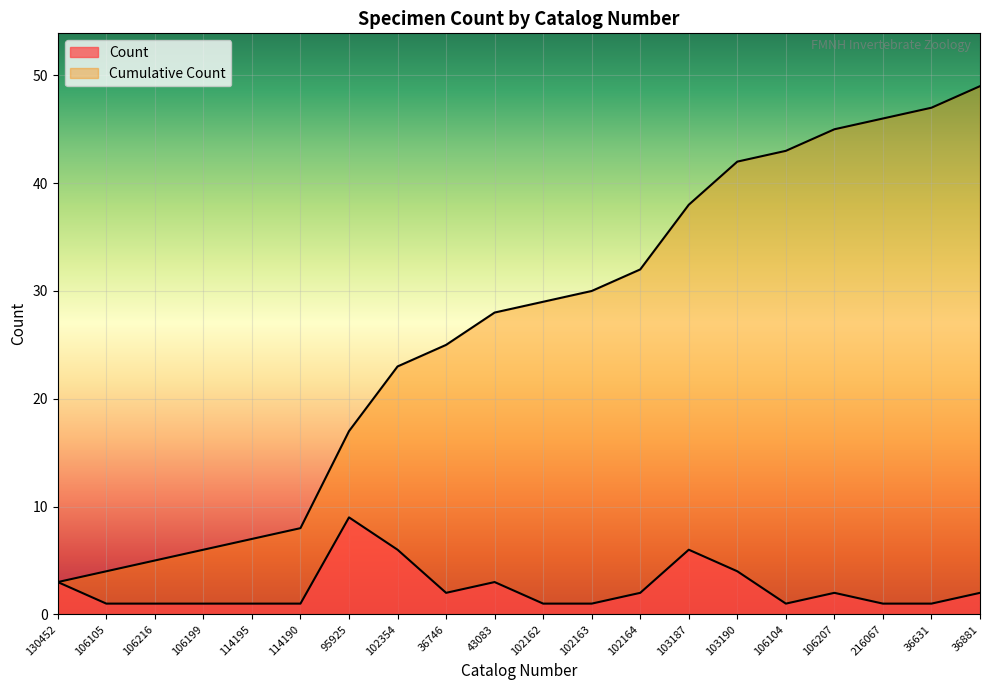

Where does the Cumulative Count series first go above 29?

102163